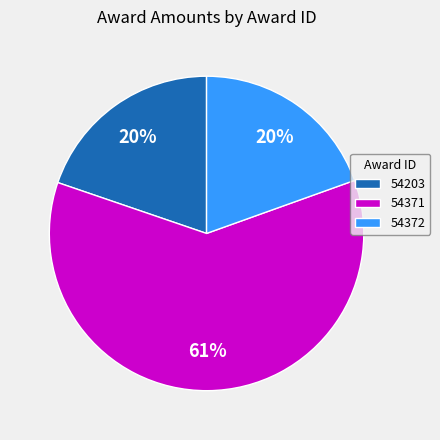

True or false: 54371 accounts for 49% of the total.

False